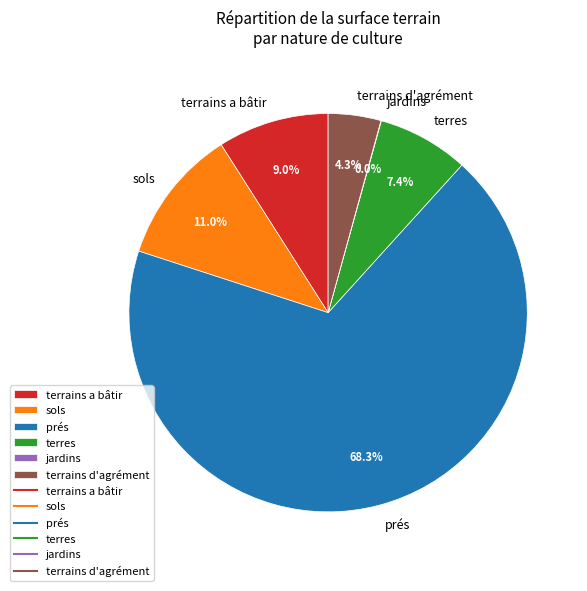

Which slice represents more than half of the pie?

prés